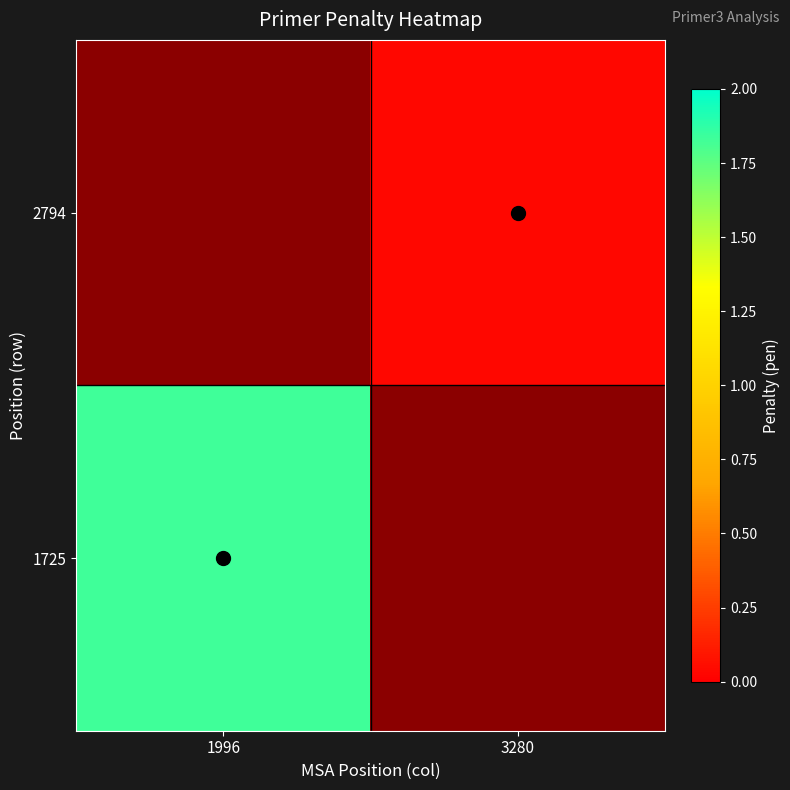

Rank the categories by 2794 value from lowest to highest.

1996, 3280